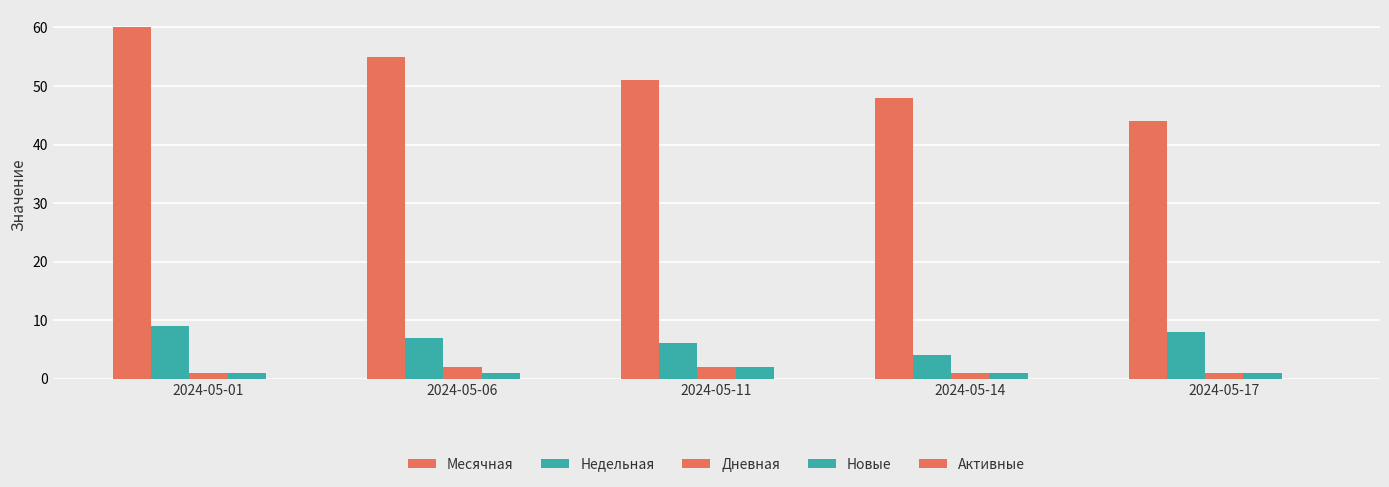

The Дневная series shows 2 at 2024-05-01. True or false?

False